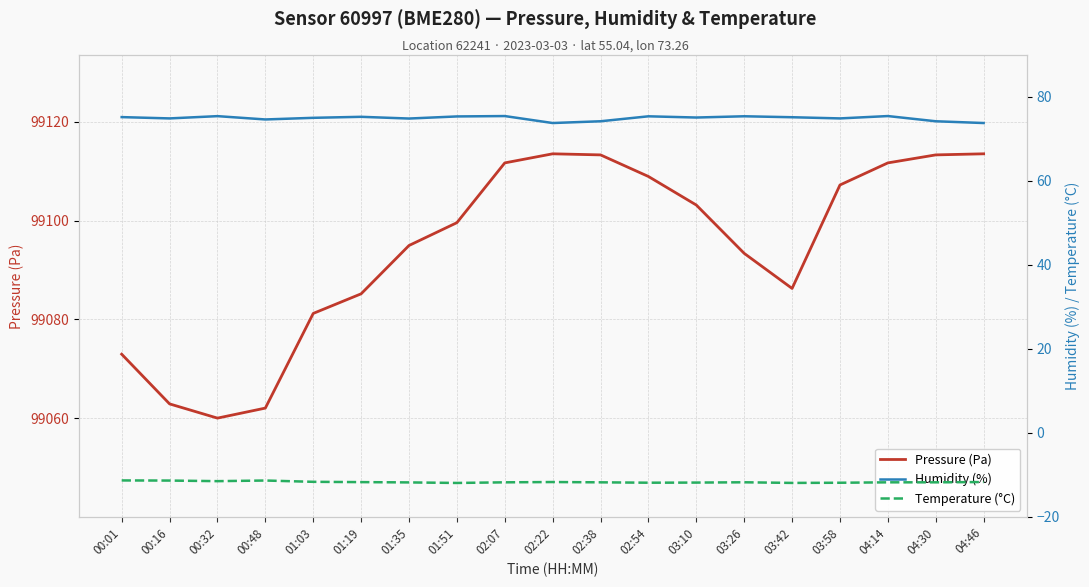

What is the label of the 8th point from the left?

01:51